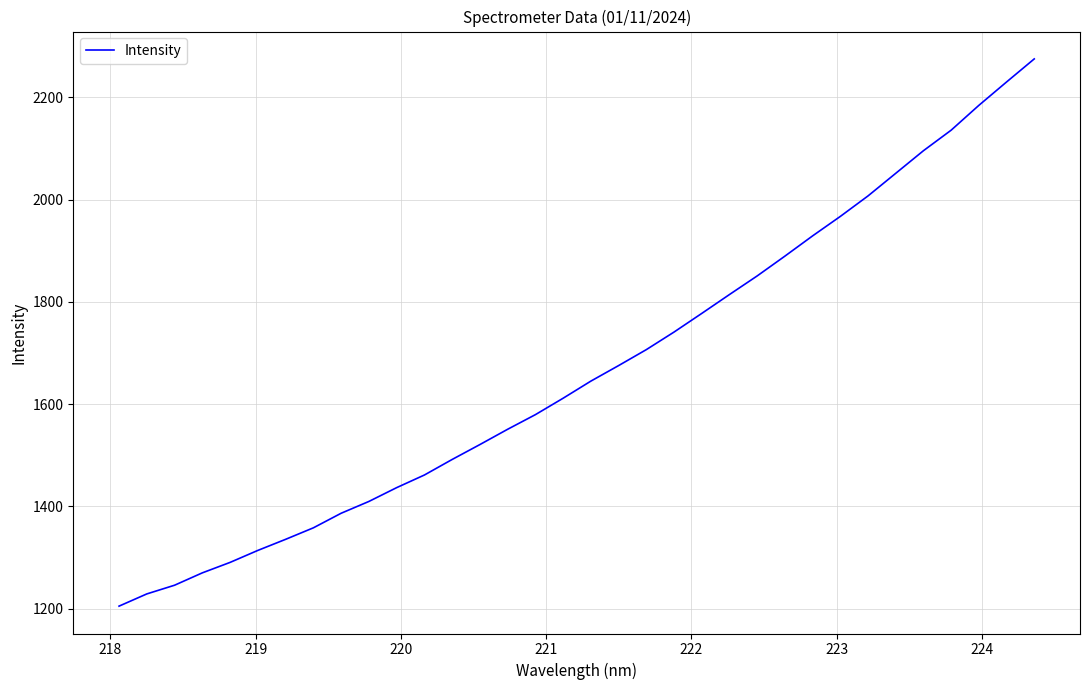

How many categories are shown in the chart?

34